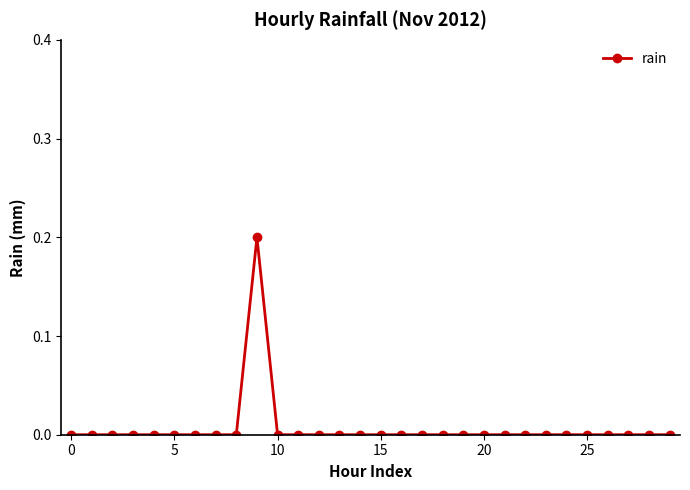

Reading left to right, list all the values displayed in this chart.

0.0	0.0	0.0	0.0	0.0	0.0	0.0	0.0	0.0	0.2	0.0	0.0	0.0	0.0	0.0	0.0	0.0	0.0	0.0	0.0	0.0	0.0	0.0	0.0	0.0	0.0	0.0	0.0	0.0	0.0